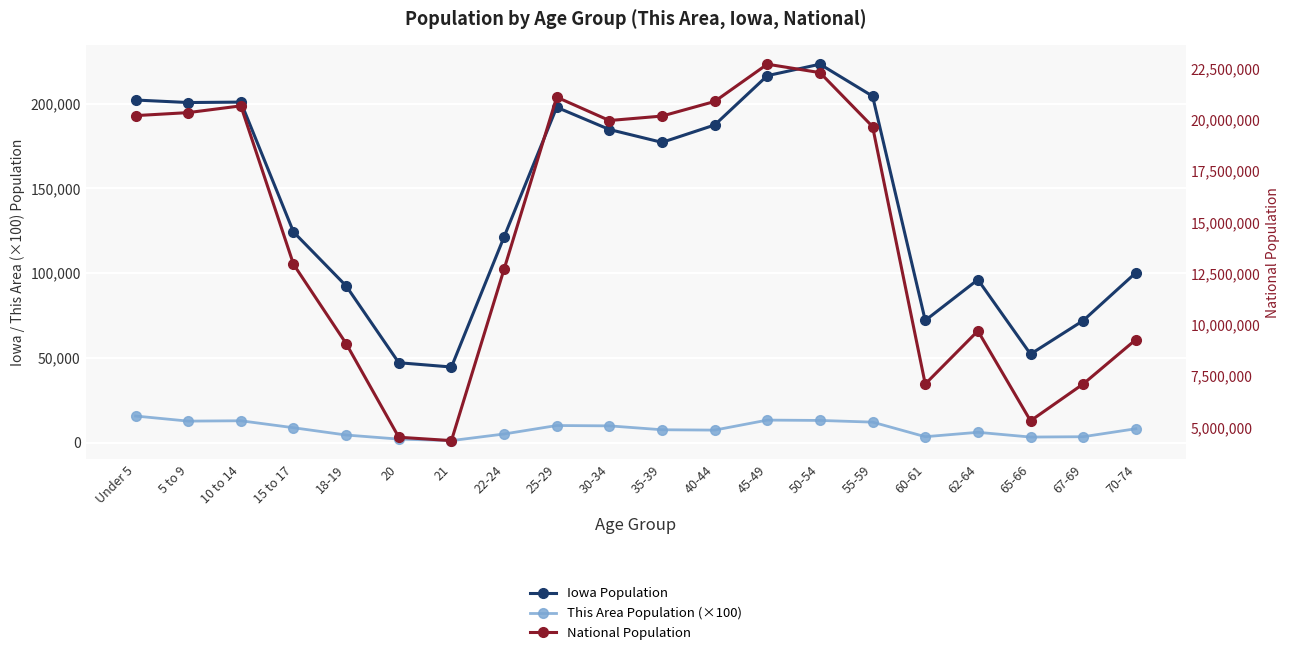

What is the difference between the maximum and minimum values in the This Area Population (×100) series?

14500